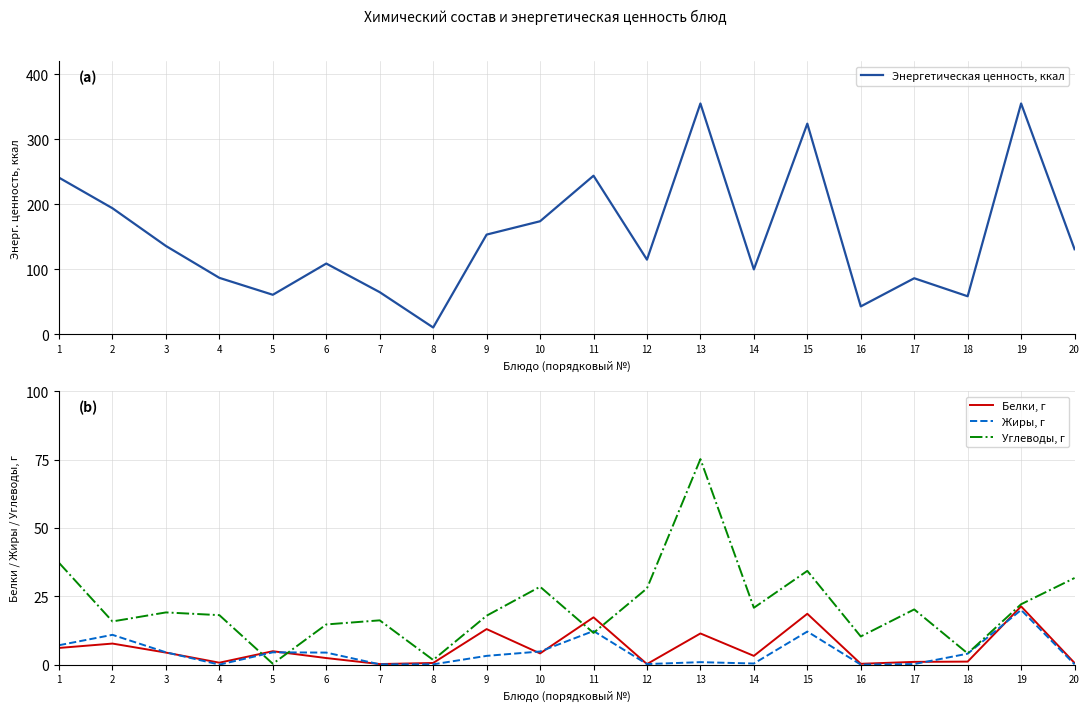

Between 11 and 13, which series saw the biggest shift?

Энергетическая ценность, ккал